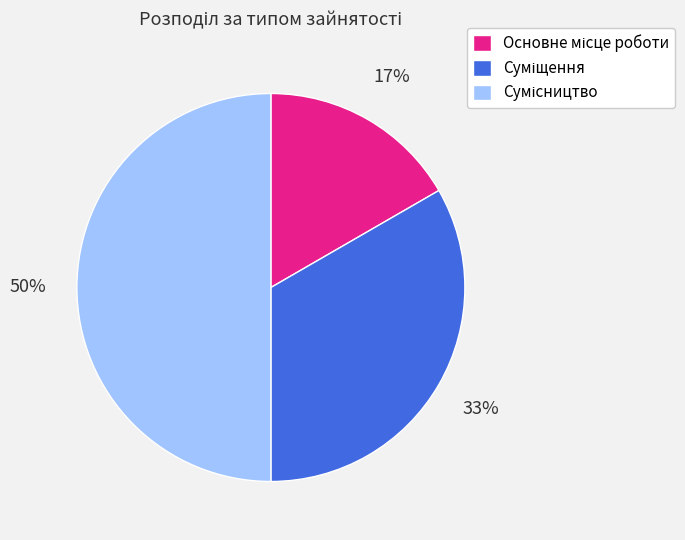

To the nearest percent, what is the average slice percentage?

33%